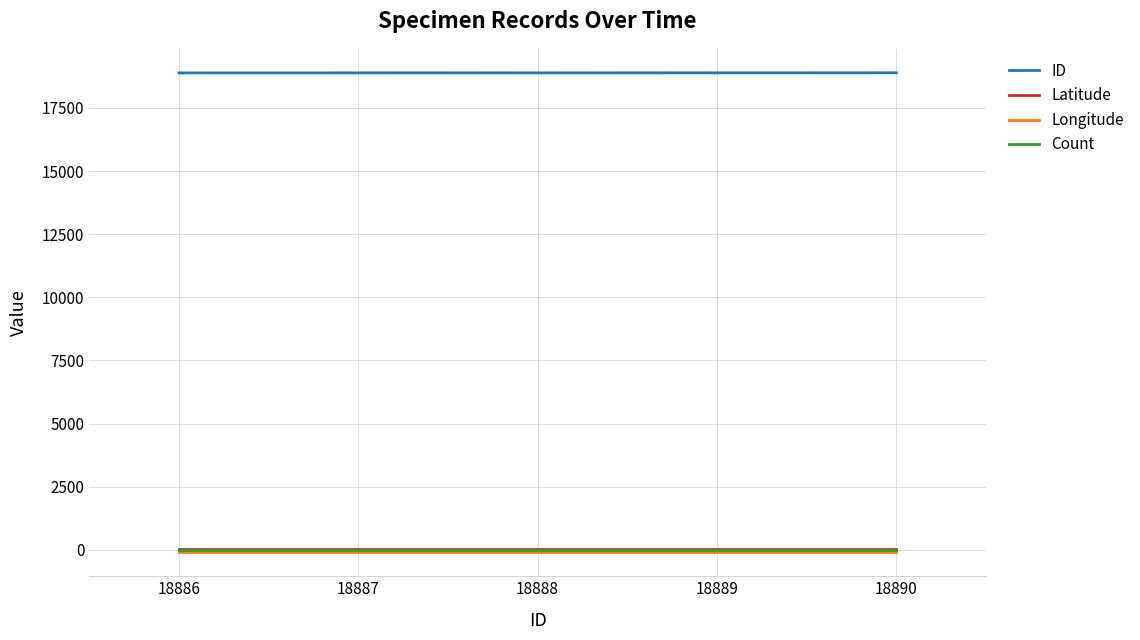

True or false: Count and ID cross at least once.

False